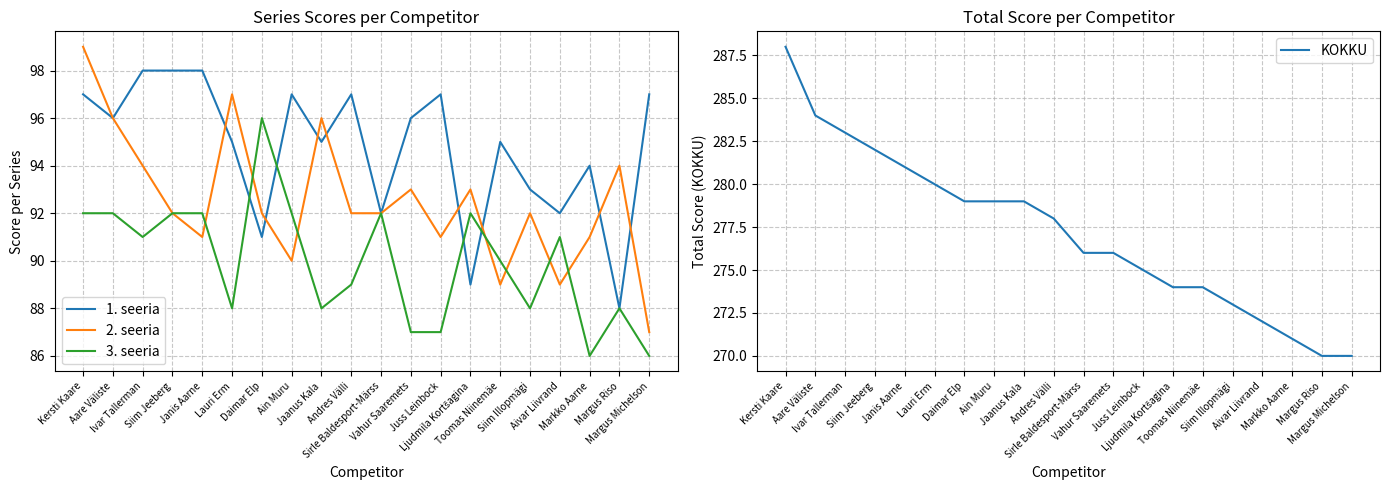

How many data points in 1. seeria are above 96?

8